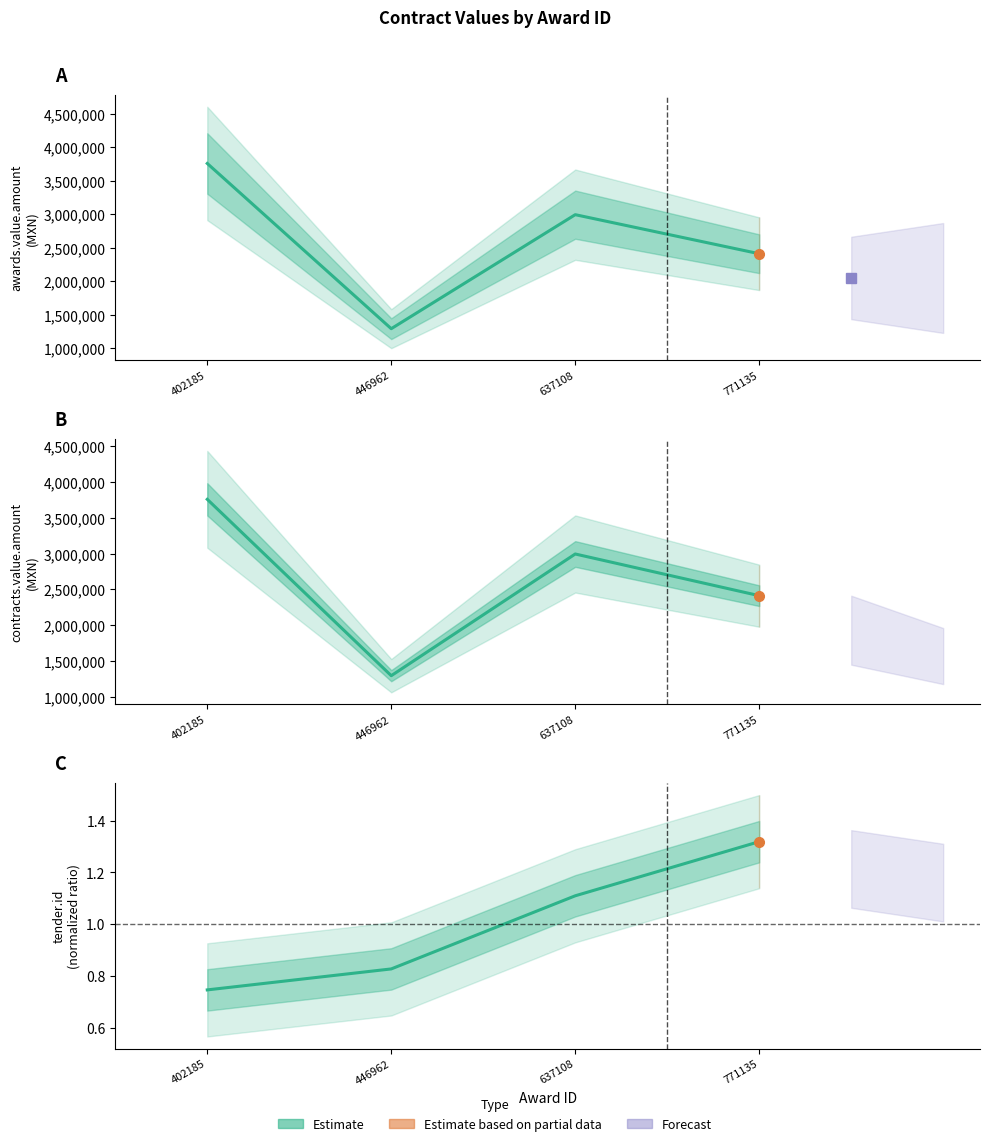

Reading left to right, list all the values displayed in this chart.

402185=3758198.1	446962=1293103.4	637108=2994000.0	771135=2411379.3